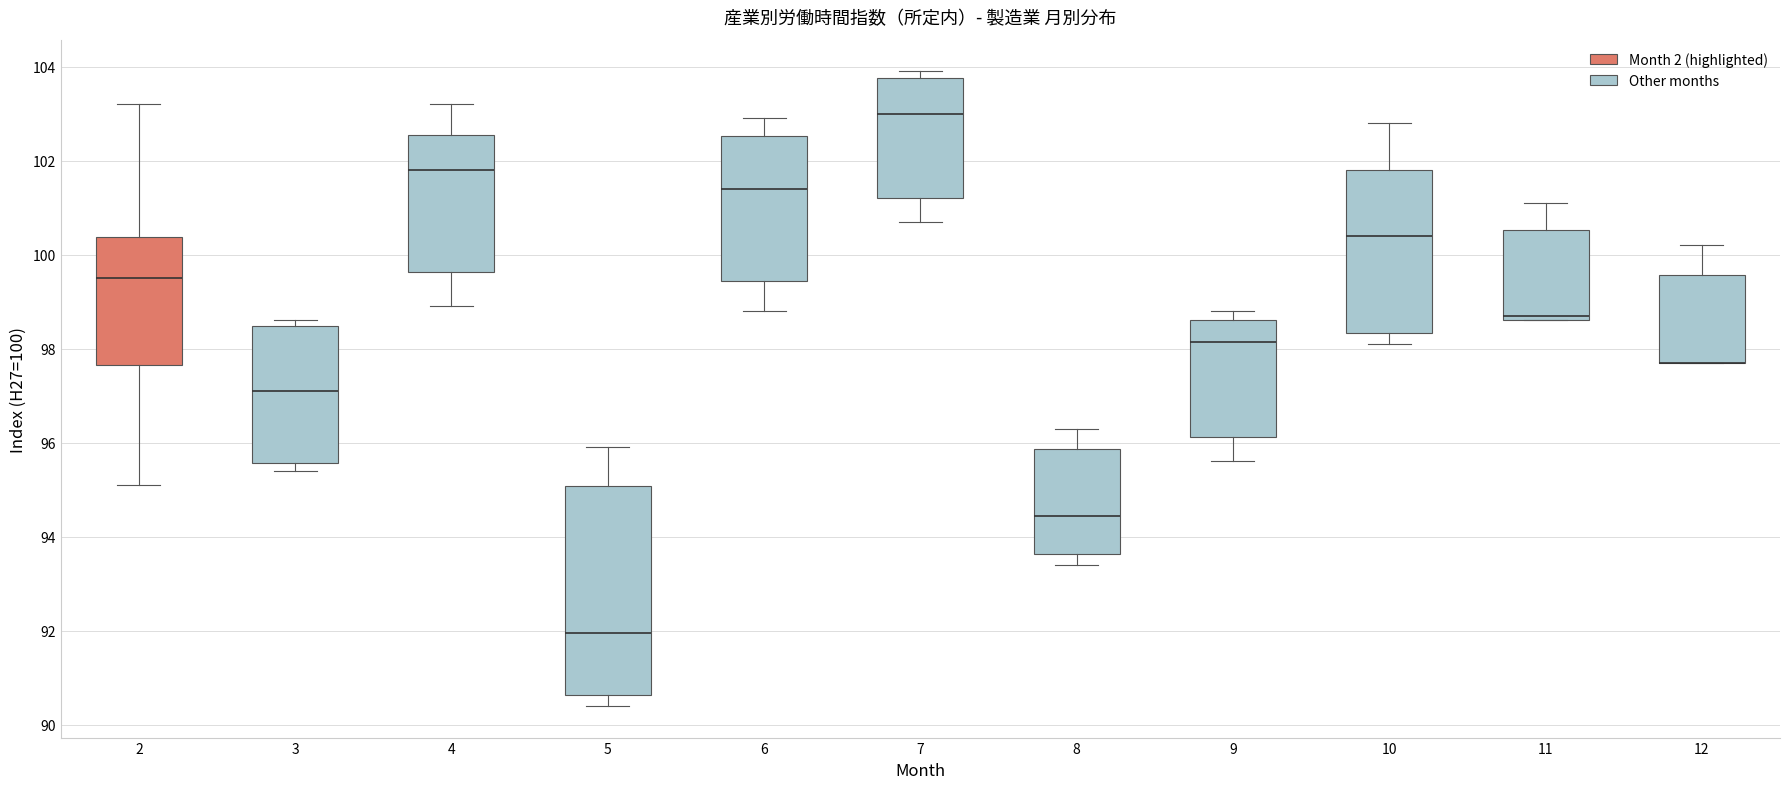

Where does the lower whisker of the box at x = 8 end on the y-axis? The values are not printed on the chart, so give them approximately, as read against the axis.

93.4